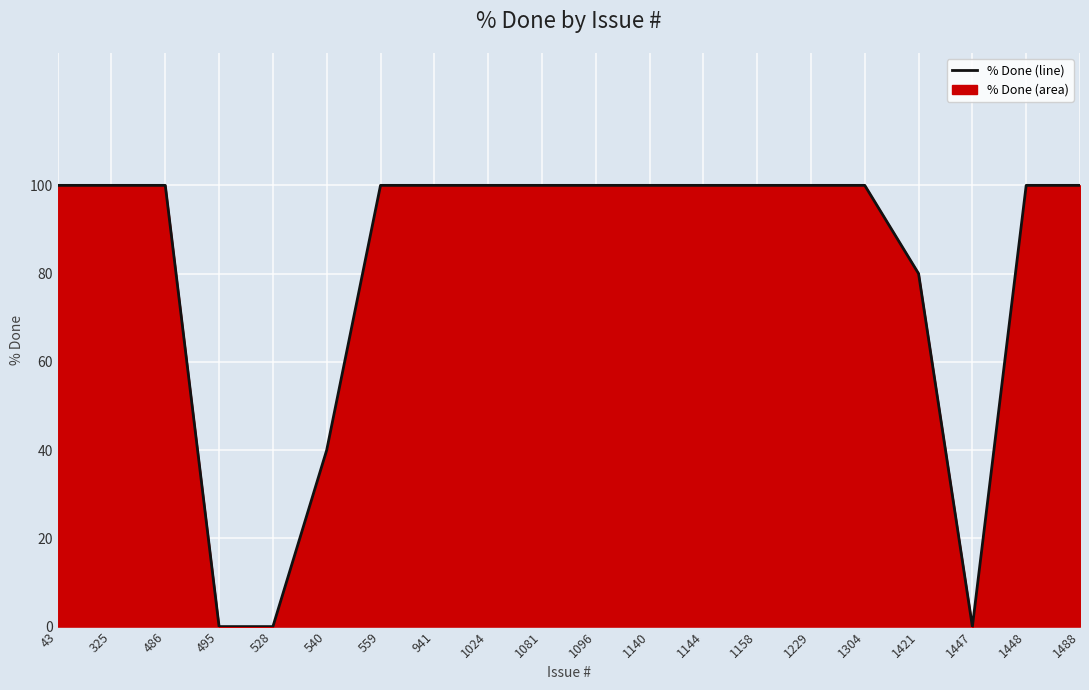

What is the difference between the values at 1081 and 1421?

20